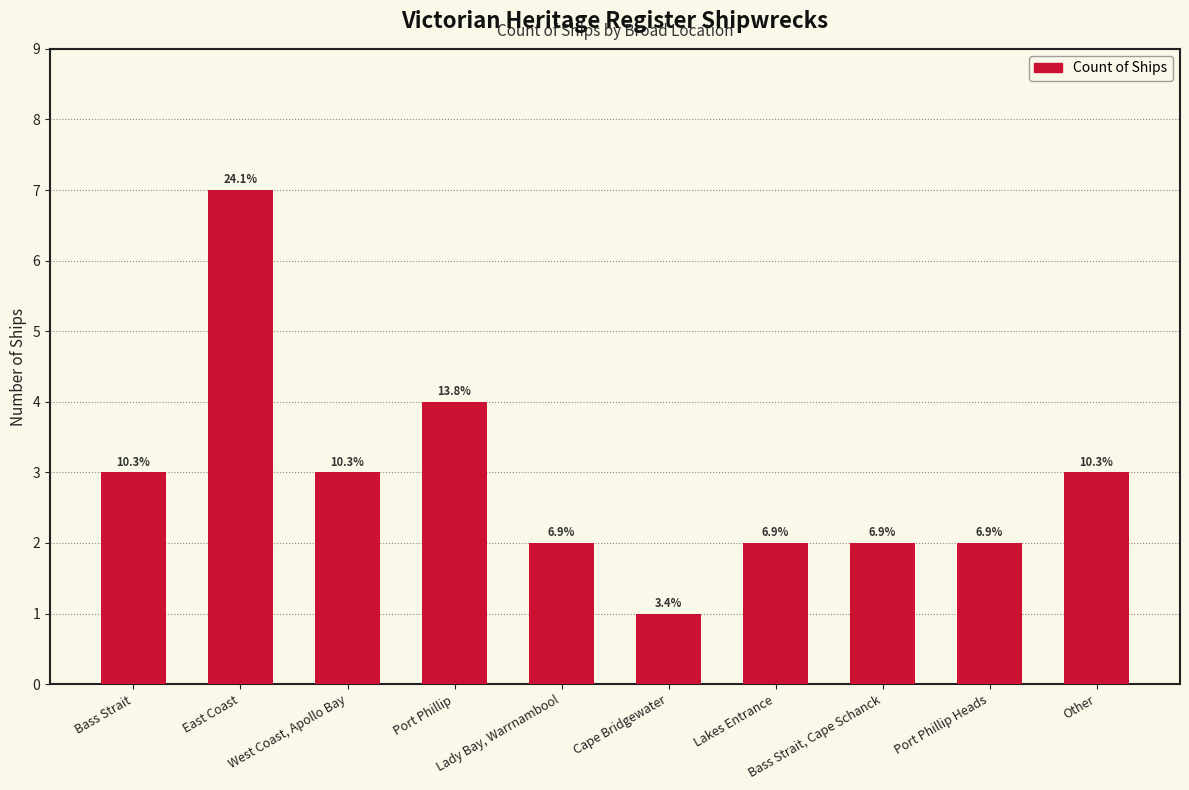

Are the bars horizontal?

No